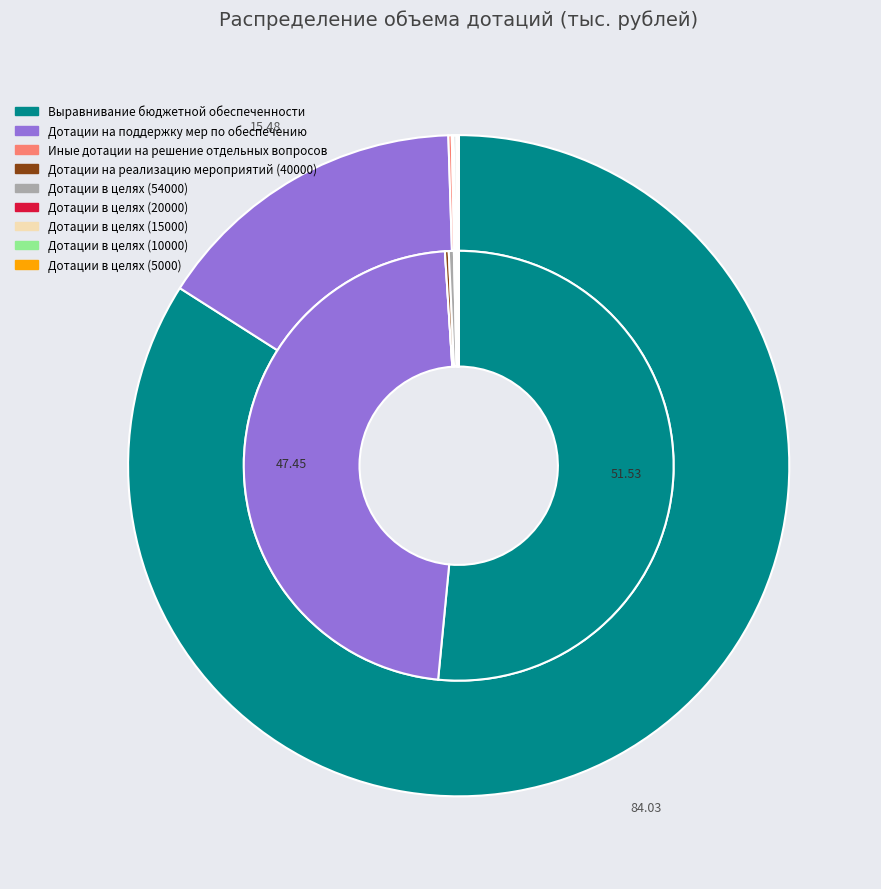

What is the ratio of the value at Выравнивание бюджетной обеспеченности to the value at Дотации в целях (15000)?

484.1